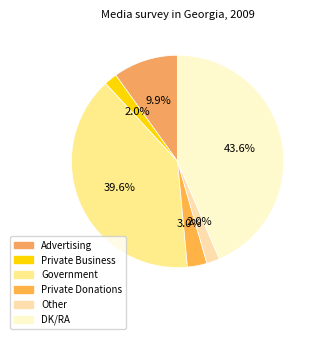

To the nearest percent, what is the average slice percentage?

17%